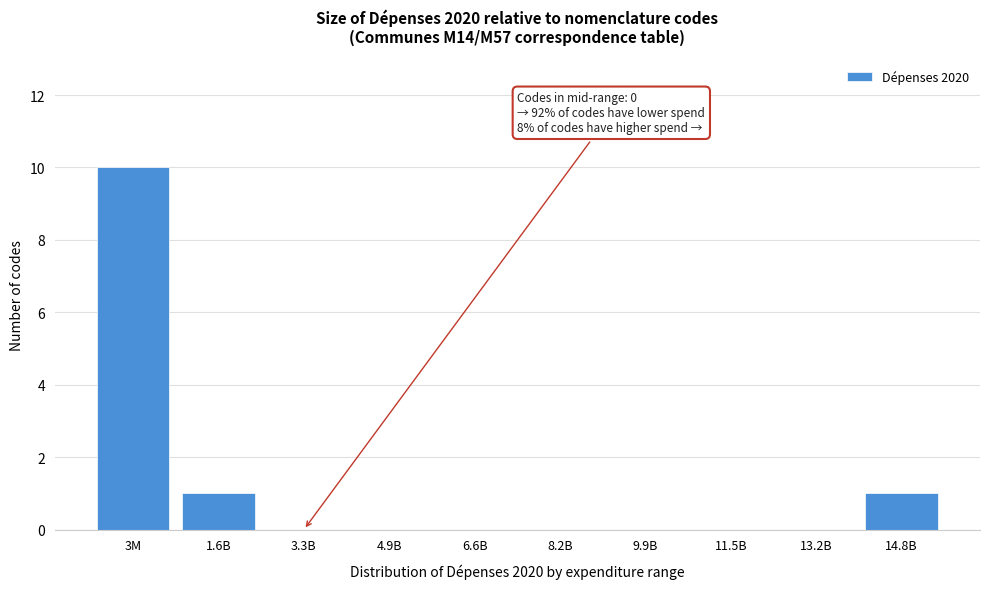

Reading right to left, transcribe all the data shown in this chart.

14.8B=1	13.2B=0	11.5B=0	9.9B=0	8.2B=0	6.6B=0	4.9B=0	3.3B=0	1.6B=1	3M=10